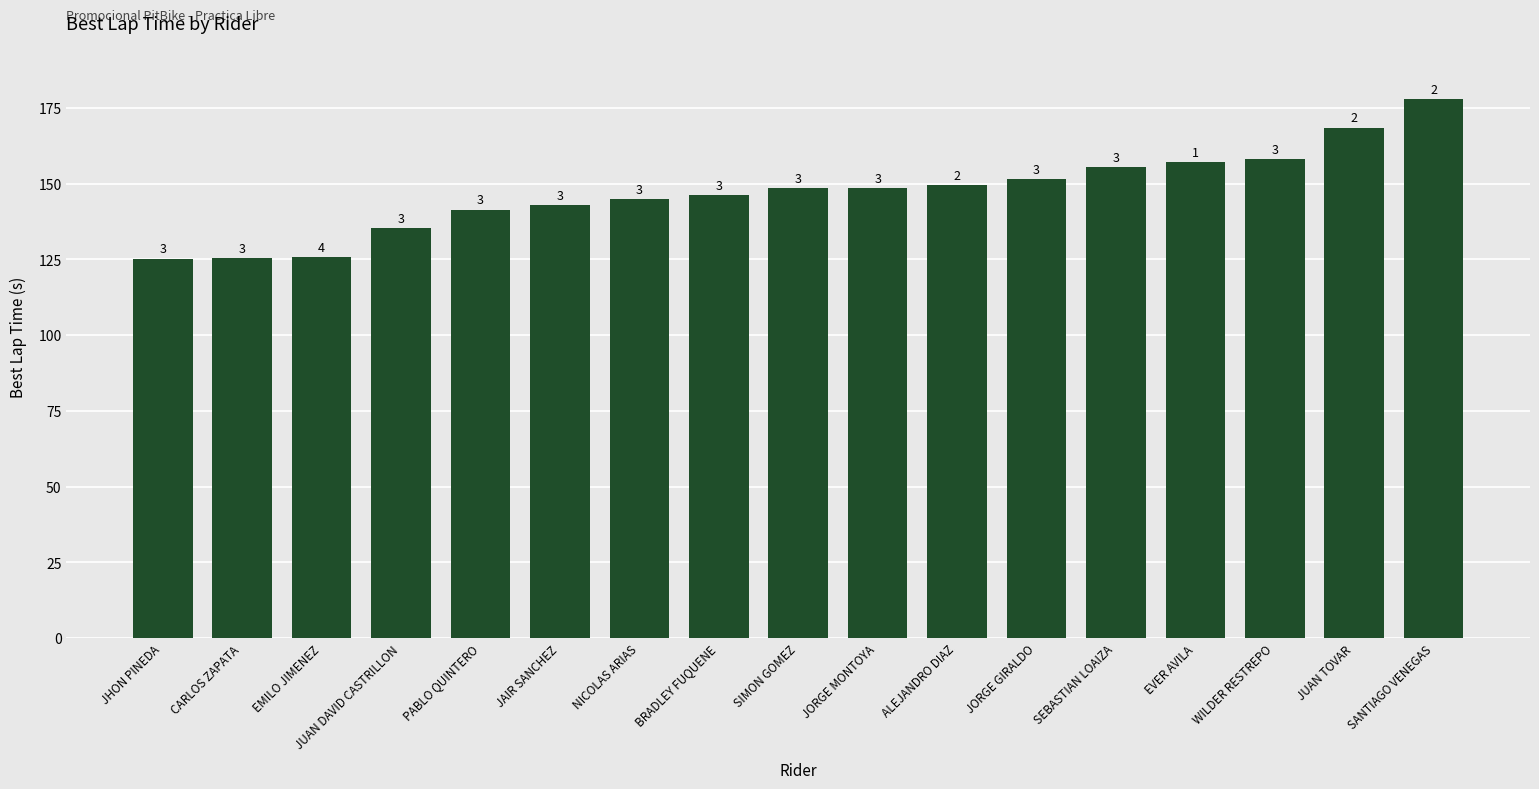

What is the label of the 8th bar from the left?

BRADLEY FUQUENE